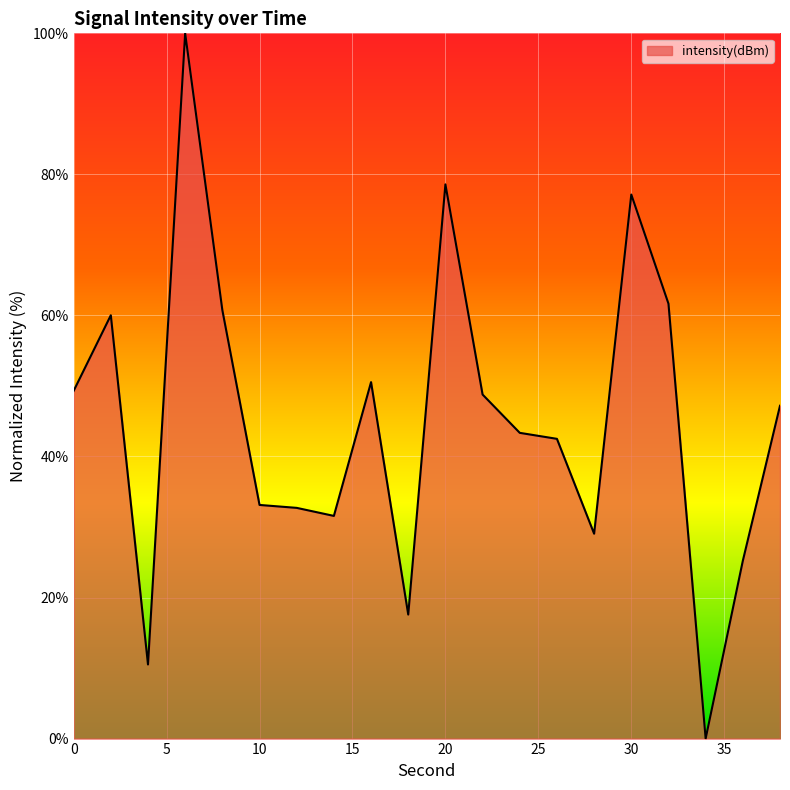

What is the maximum value shown in the chart?

100.0